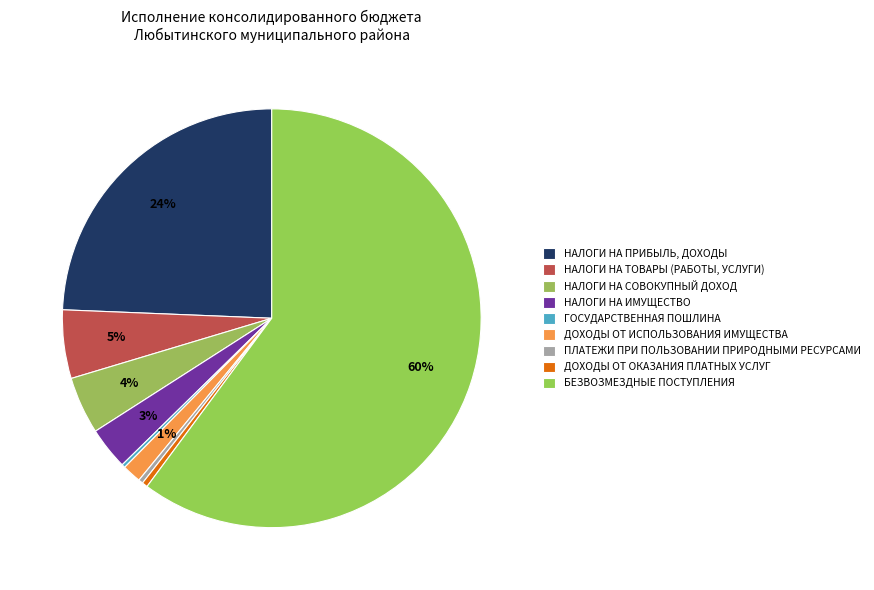

How many slices are in this pie chart?

9